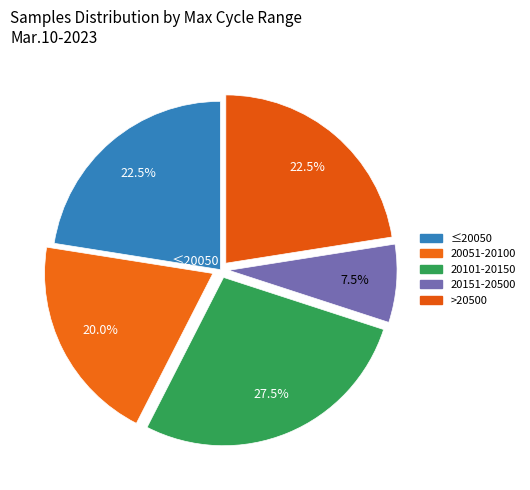

How many slices are in this pie chart?

5